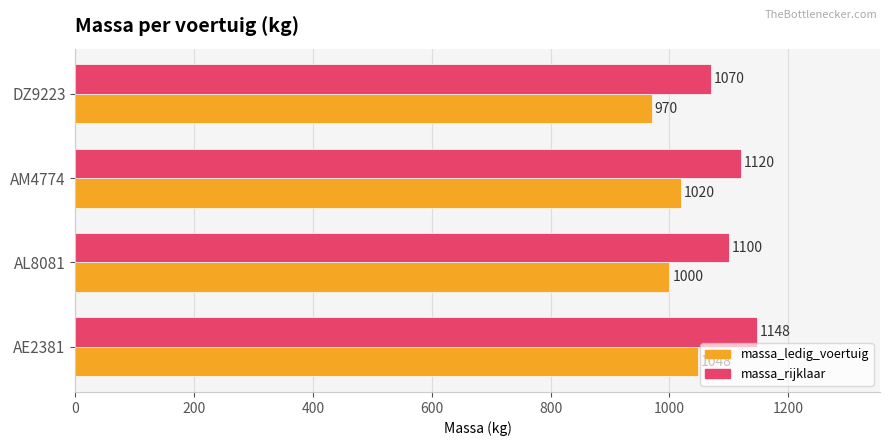

Rank the series by their average value, from highest to lowest.

massa_rijklaar, massa_ledig_voertuig